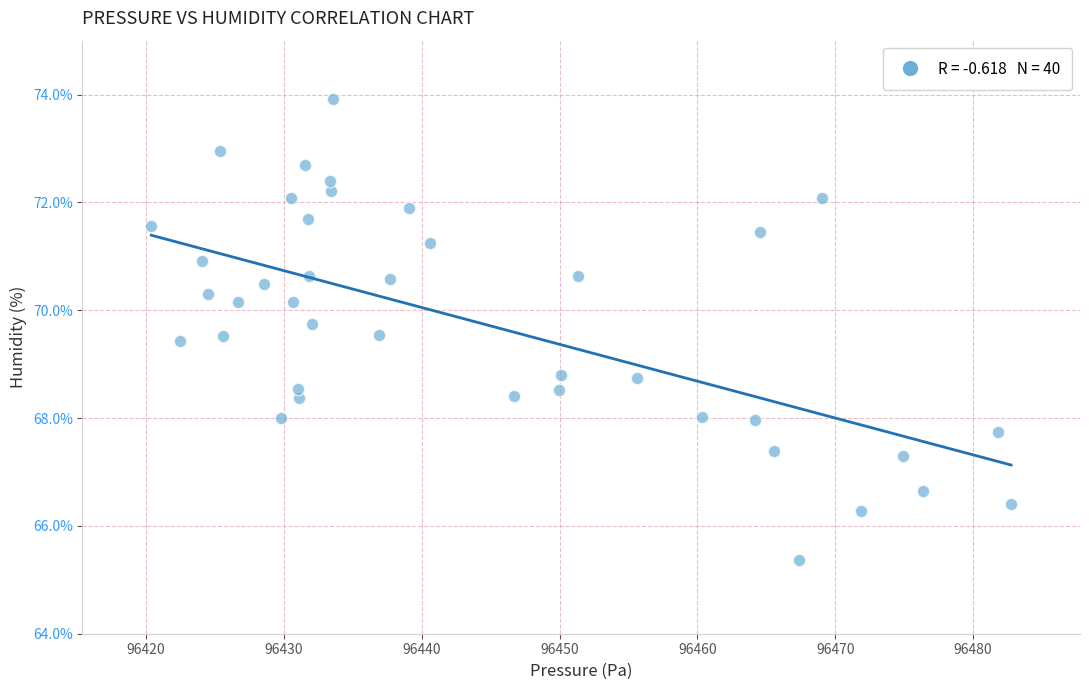

What is the range of X values (max minus min)?

62.4